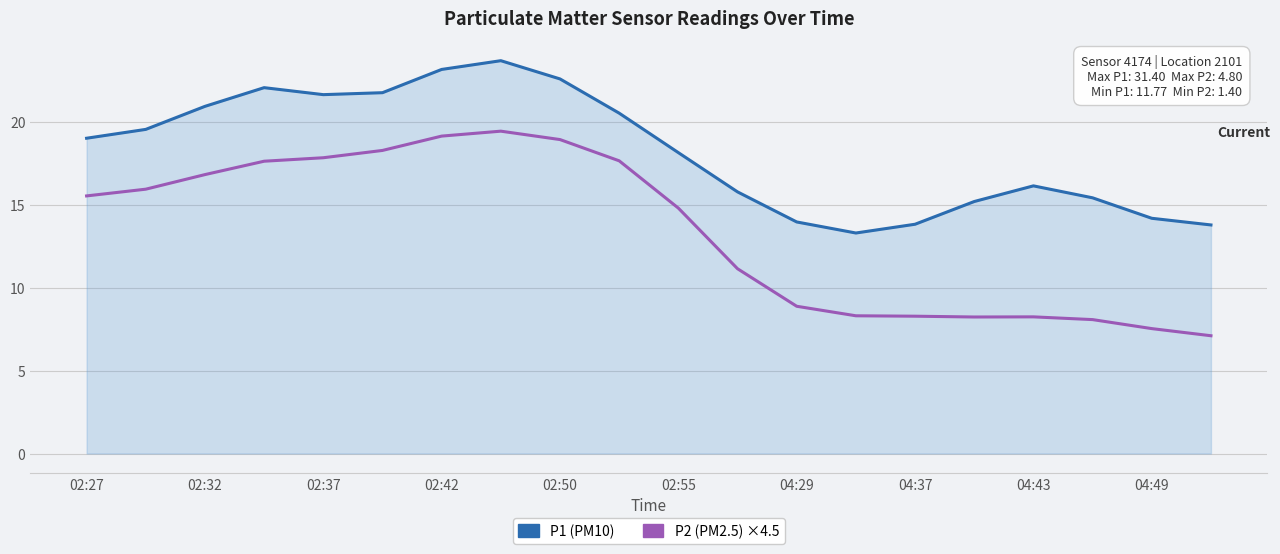

How many values in the P2 (PM2.5) ×4.5 series are below 15?

10